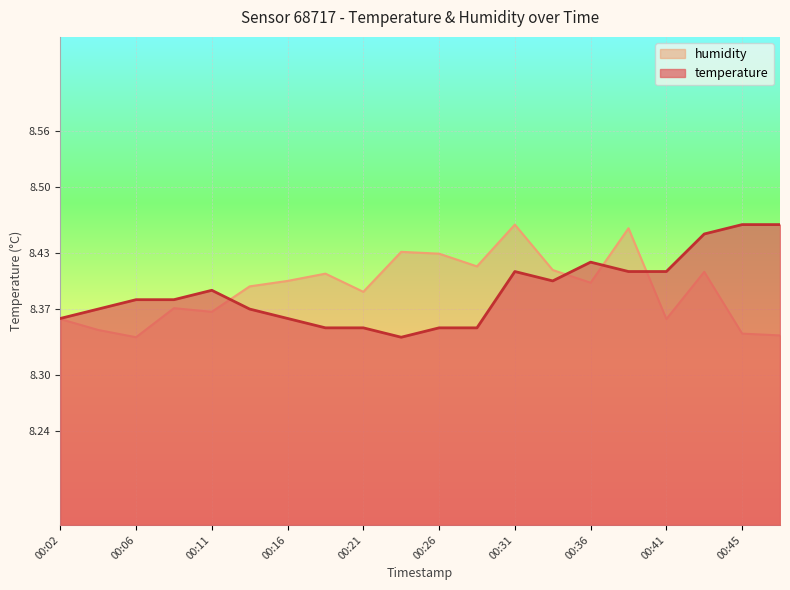

At how many categories does at least one series exceed 8?

20